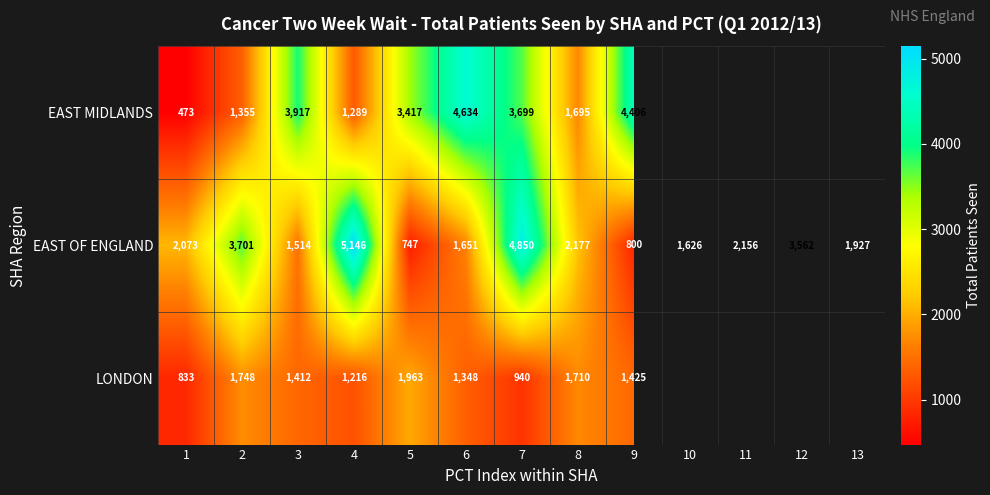

What is the difference between the EAST OF ENGLAND values at 8 and 4?

2969